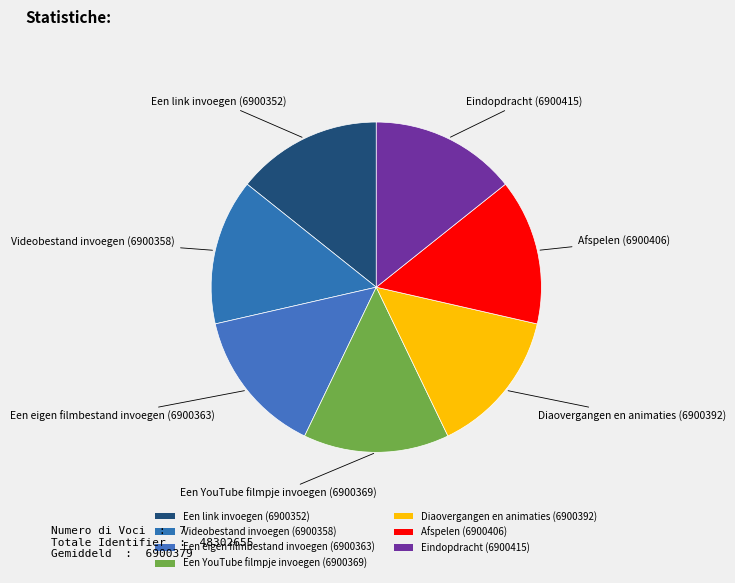

Which has a higher value, Afspelen or Eindopdracht?

Eindopdracht